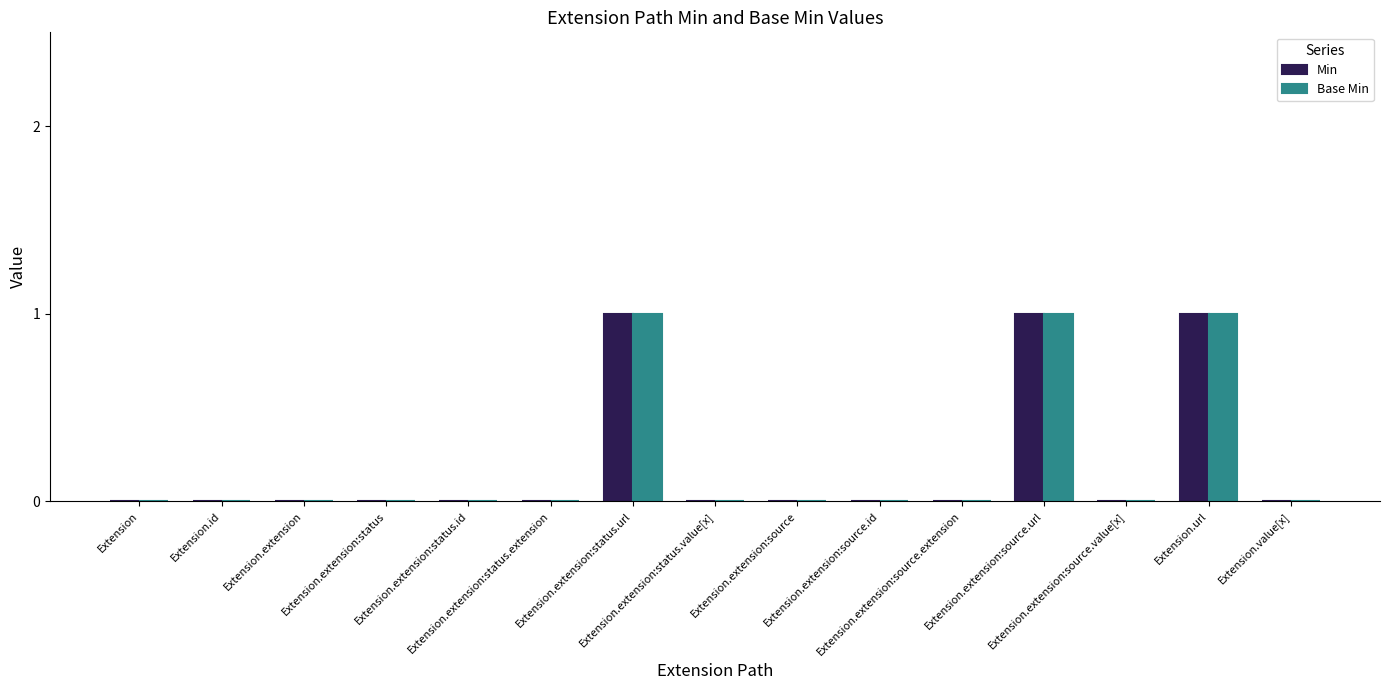

How many groups of bars are there?

15